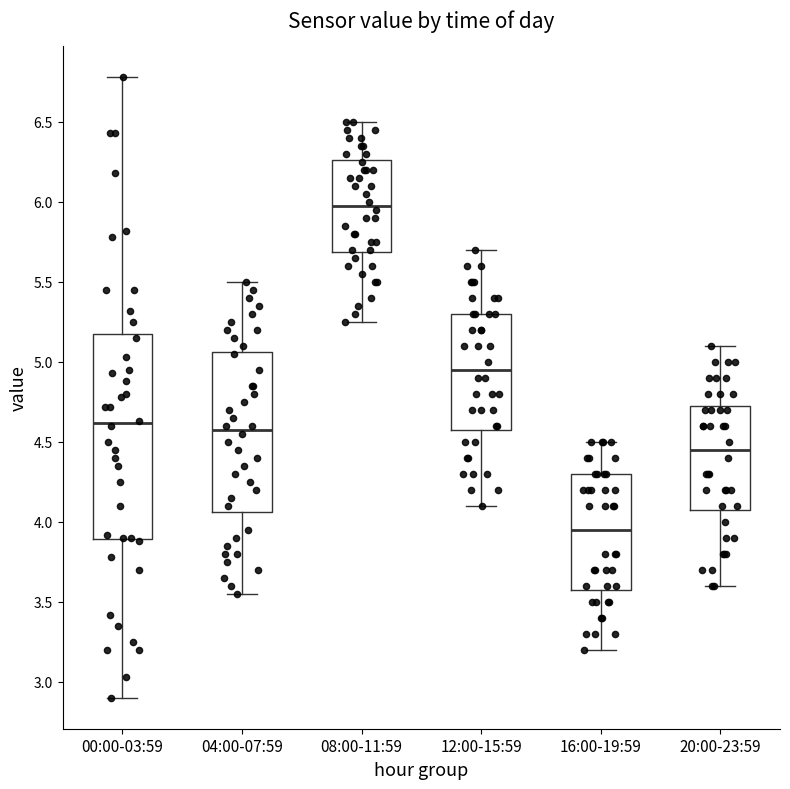

Reading left to right, read every box against the y-axis: the position of its median line, the range the box covers, and the ends of its whiskers. The values are not printed on the chart, so give them approximately, as read against the axis.

00:00-03:59: median 4.60, box 3.90 to 5.20, whiskers 2.90 to 6.80
04:00-07:59: median 4.60, box 4.05 to 5.05, whiskers 3.55 to 5.50
08:00-11:59: median 6.00, box 5.70 to 6.25, whiskers 5.25 to 6.50
12:00-15:59: median 4.95, box 4.60 to 5.30, whiskers 4.10 to 5.70
16:00-19:59: median 3.95, box 3.60 to 4.30, whiskers 3.20 to 4.50
20:00-23:59: median 4.45, box 4.10 to 4.75, whiskers 3.60 to 5.10